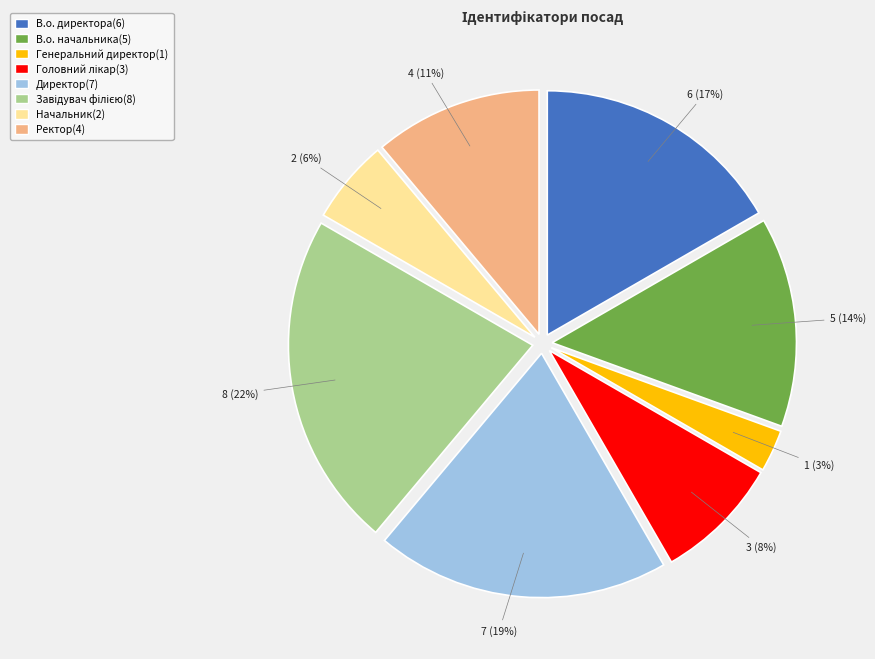

Is there a majority slice in this chart?

No